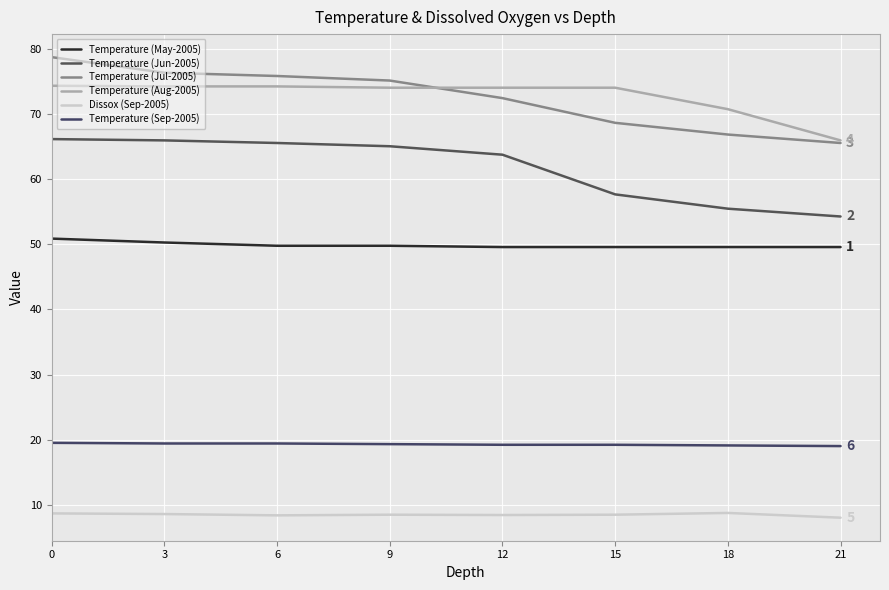

Does the chart have visible grid lines?

Yes